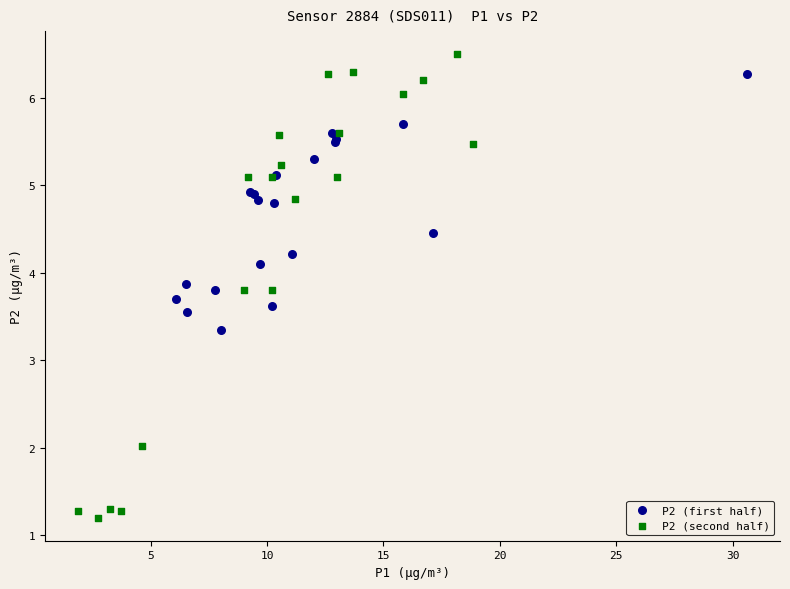

Which series contains the lowest Y value?

P2 (second half)